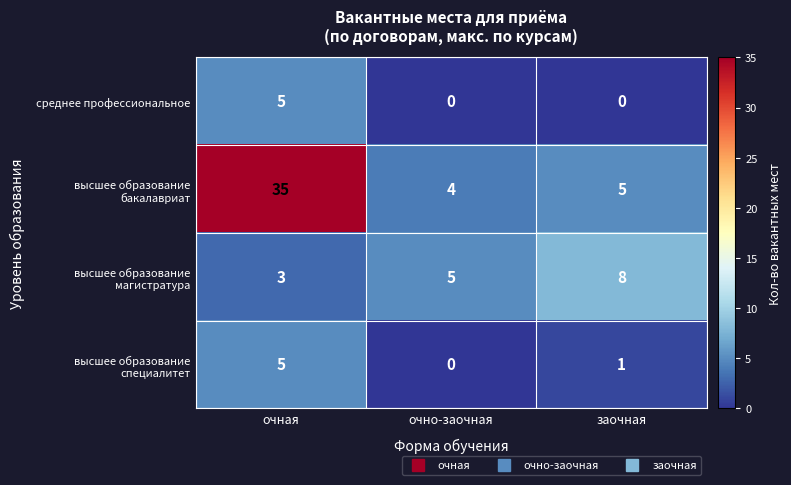

What is the maximum value shown in the chart?

35